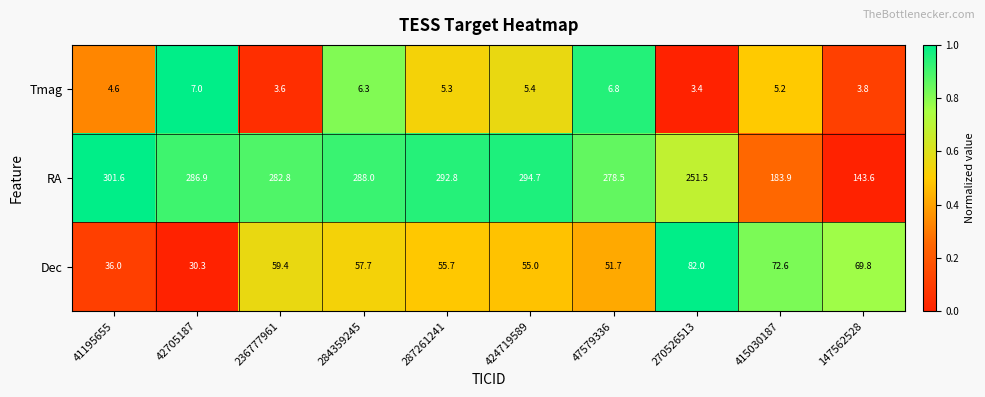

Is it true that Tmag equals 11.4 at 42705187?

False